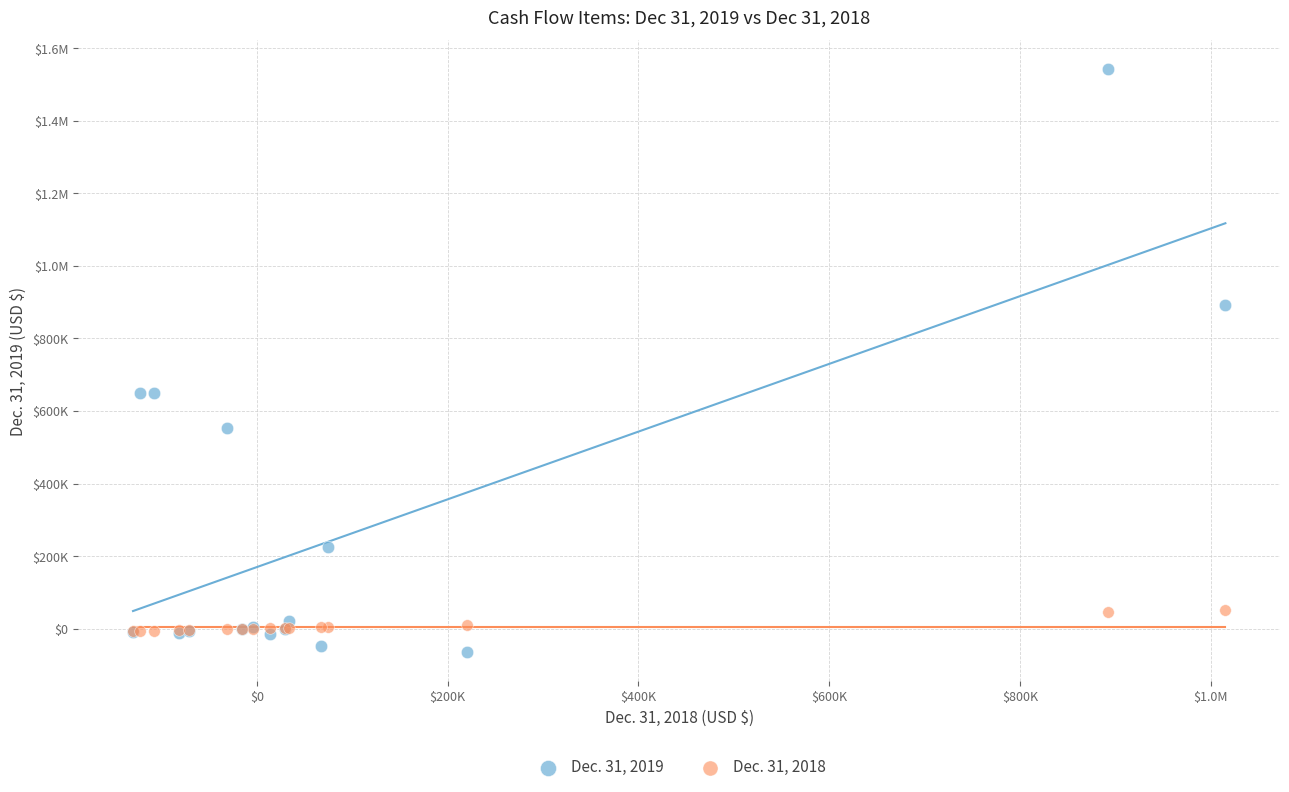

What are all the series names shown in the legend?

Dec. 31, 2019, Dec. 31, 2018